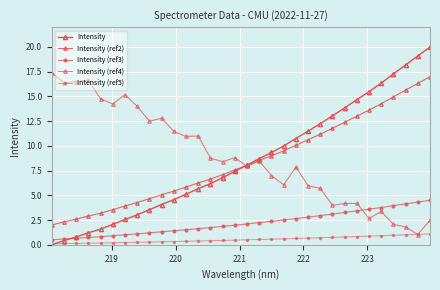

How many data points in Intensity are less than 8?

16